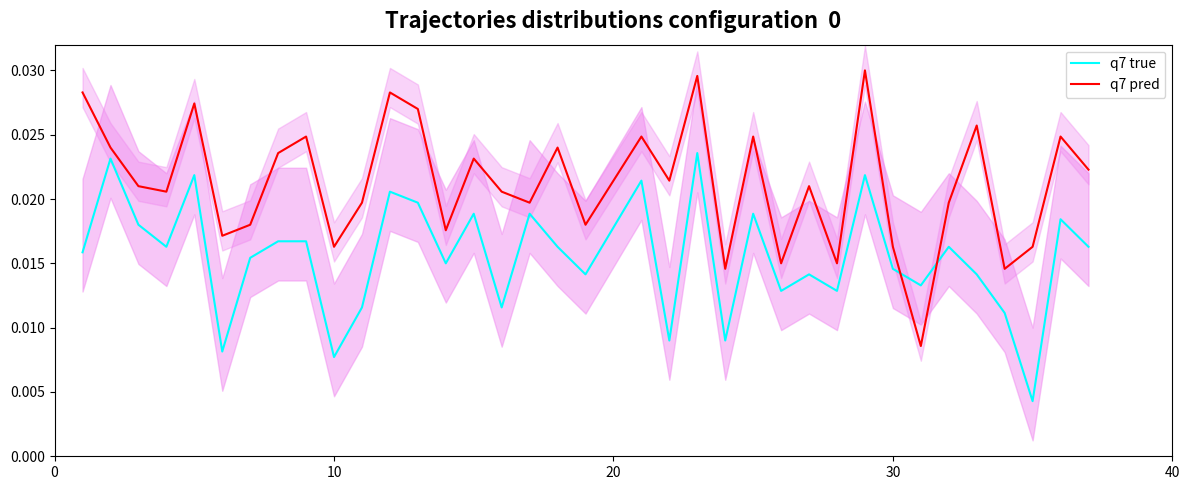

How many times do q7 pred and q7 true cross each other?

2